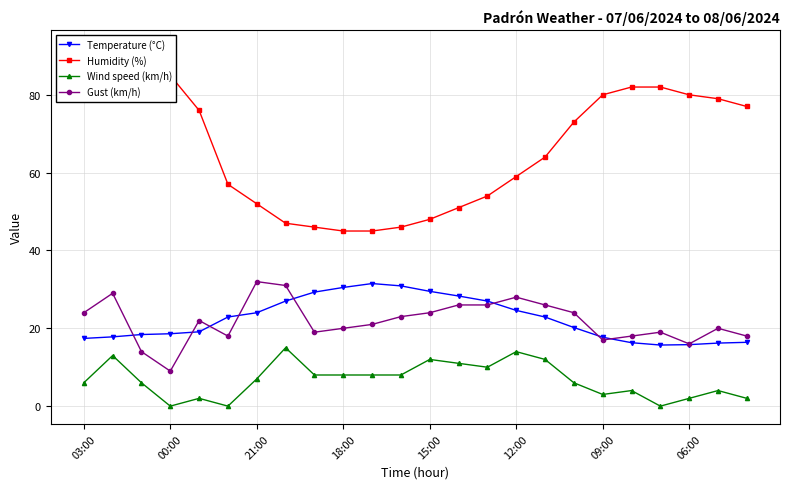

How many categories are shown in the chart?

24